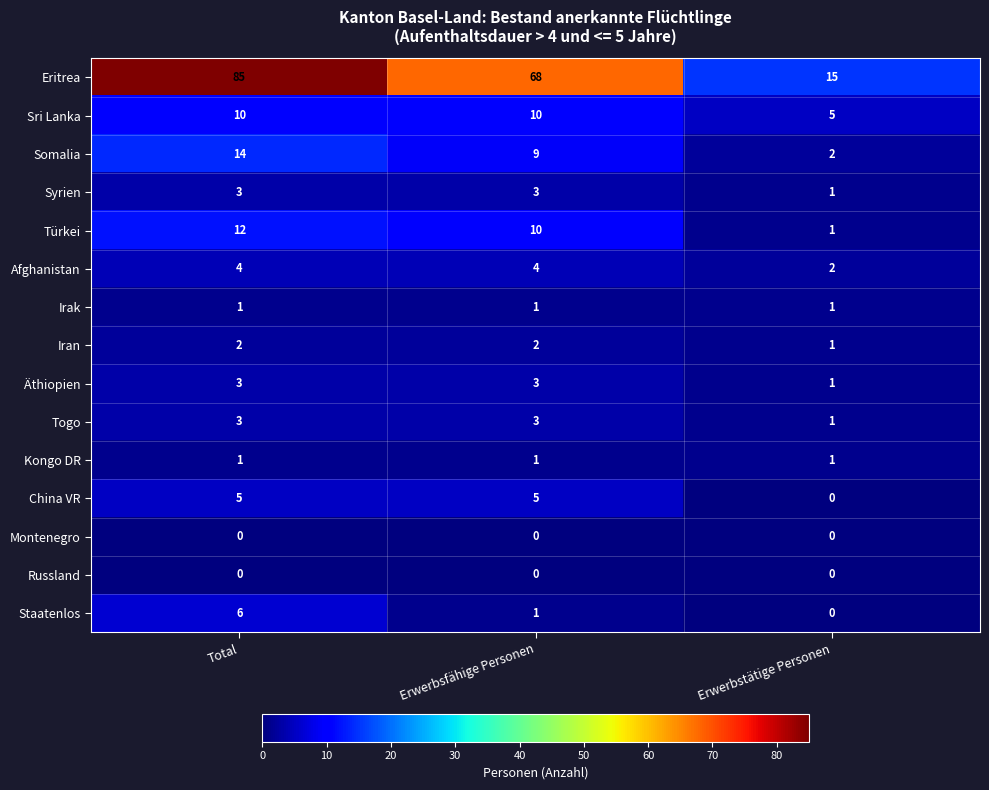

At how many categories does at least one series exceed 84?

1